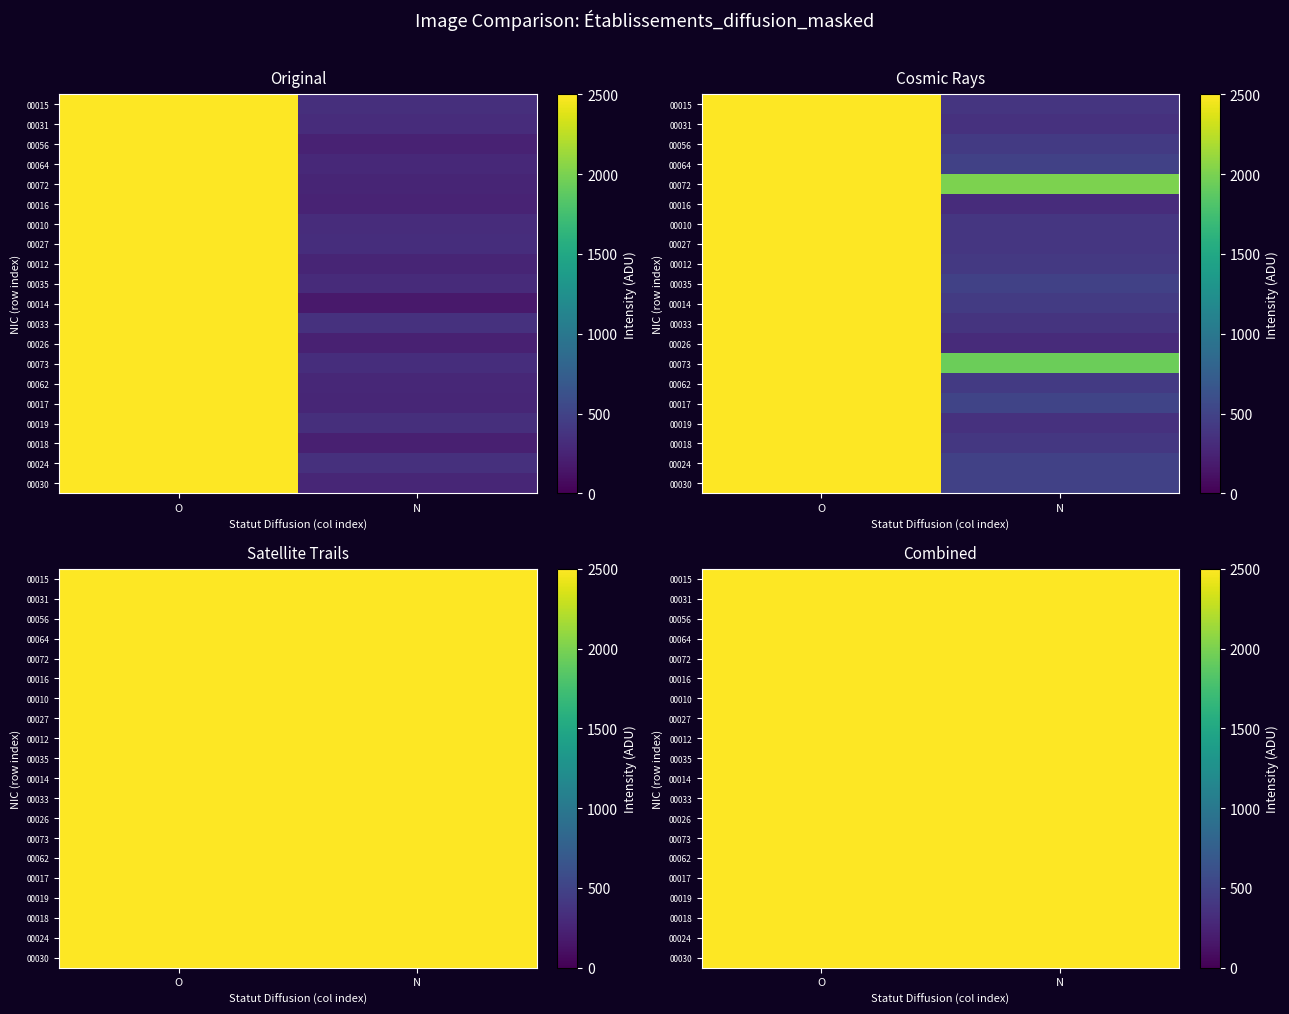

At which category is the sum across all series the highest?

O